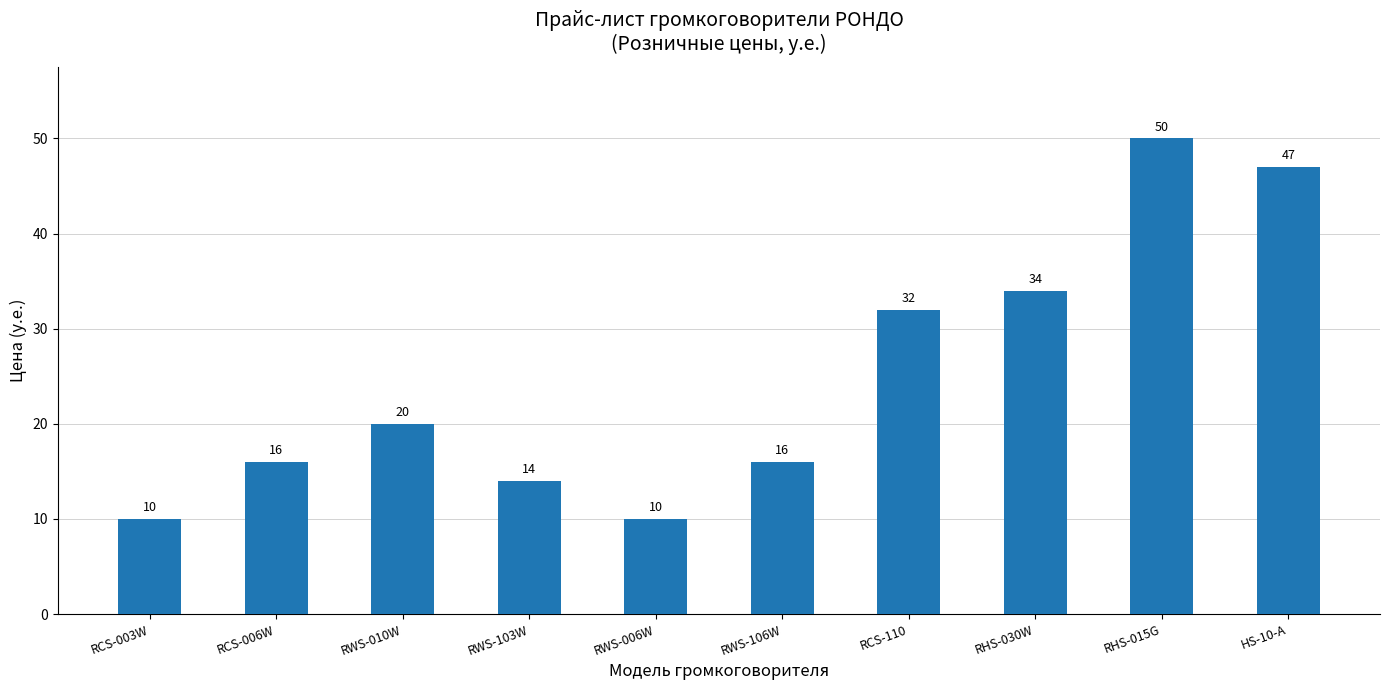

What is the difference between the maximum and minimum values?

40